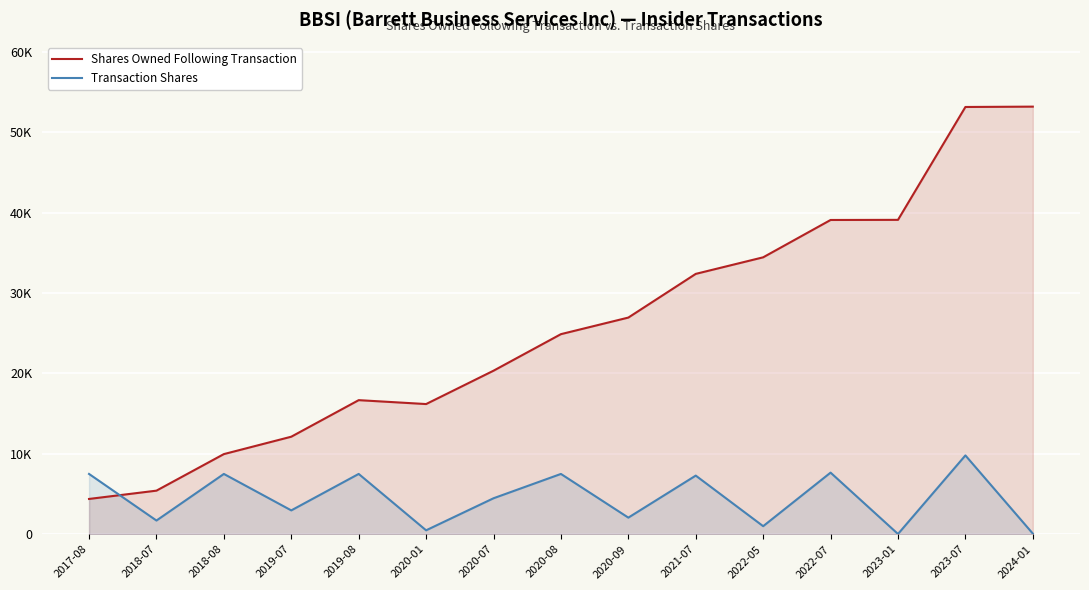

The Shares Owned Following Transaction series shows 27477 at 2020-01. True or false?

False